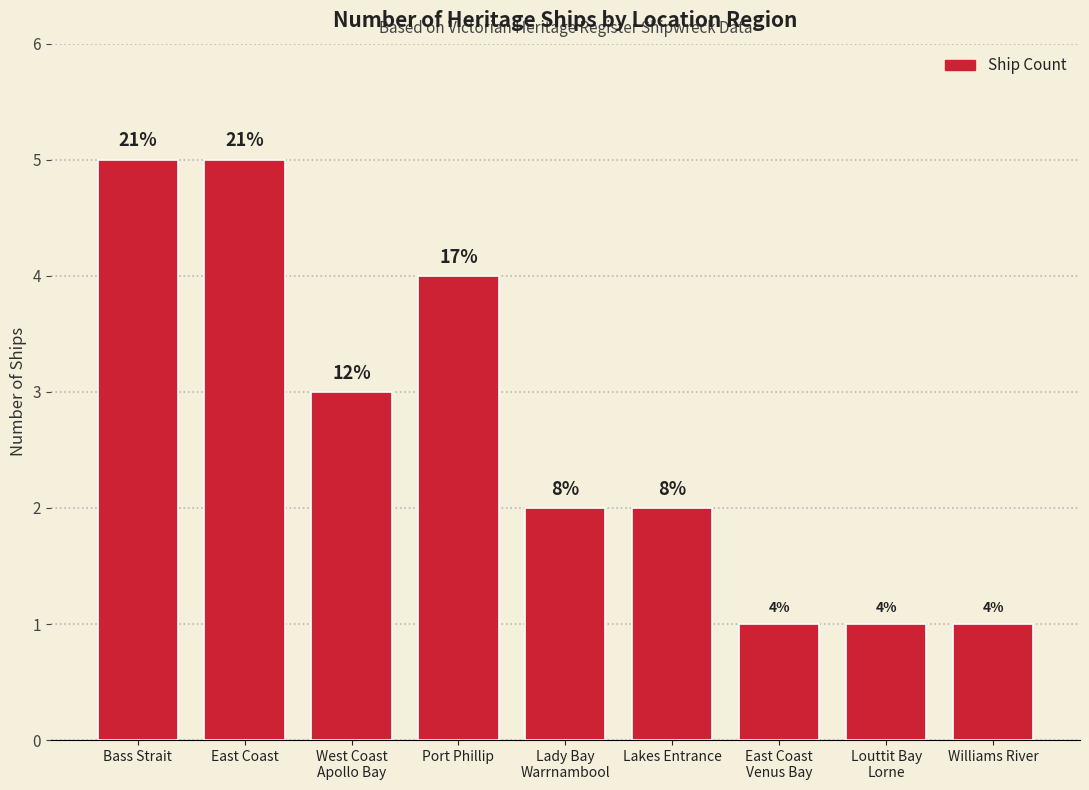

How many bars are there in total?

9